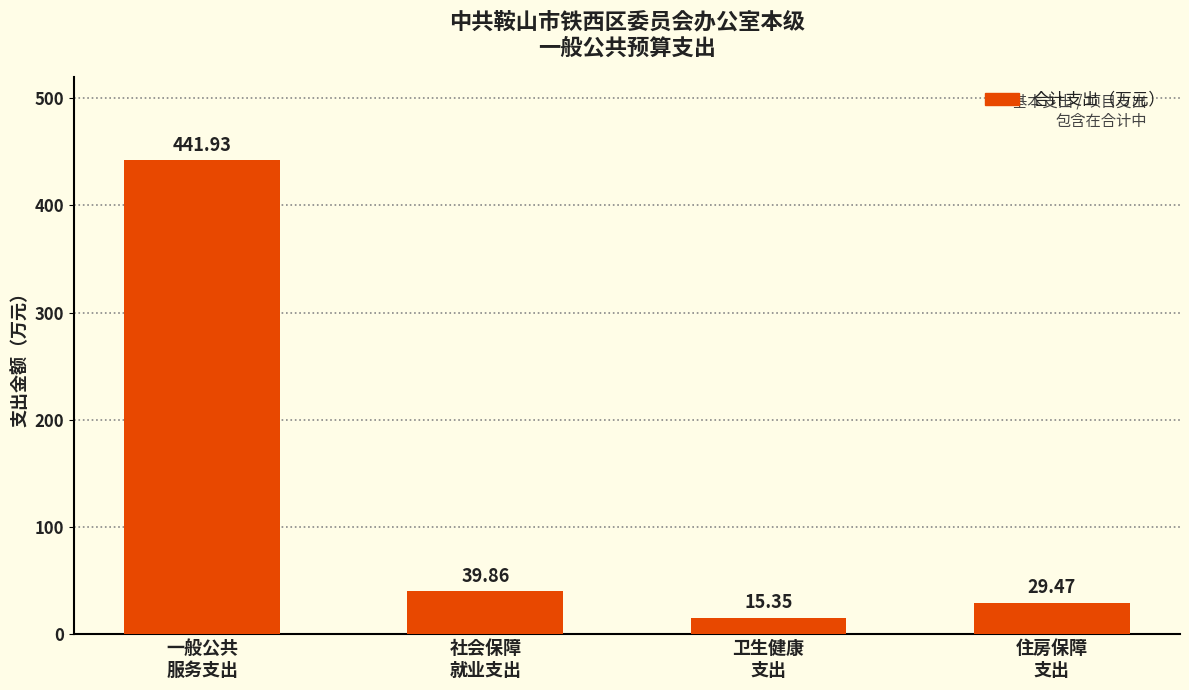

What is the greatest value displayed?

441.9